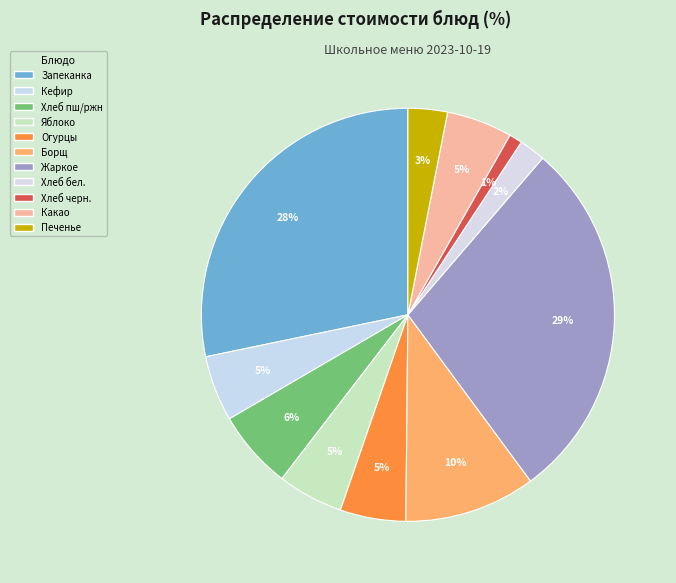

To the nearest percent, what is the difference between the largest and smallest slice percentages?

28%